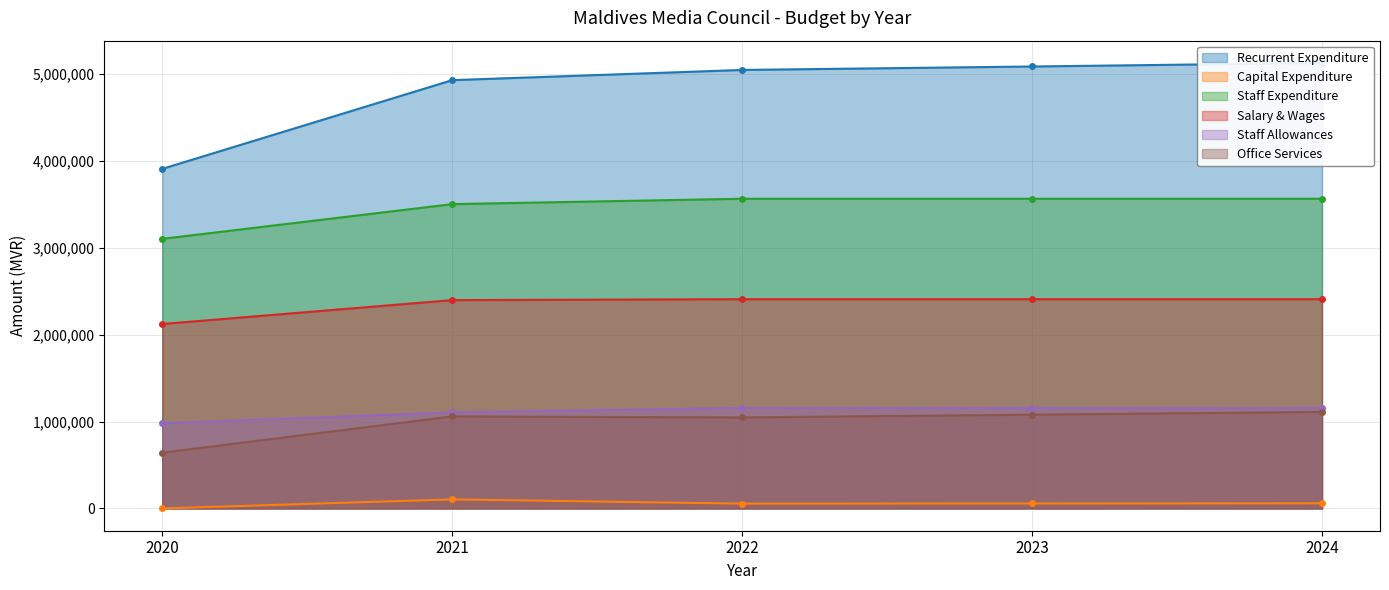

The value of Office Services at 2022 is 1047188. True or false?

True